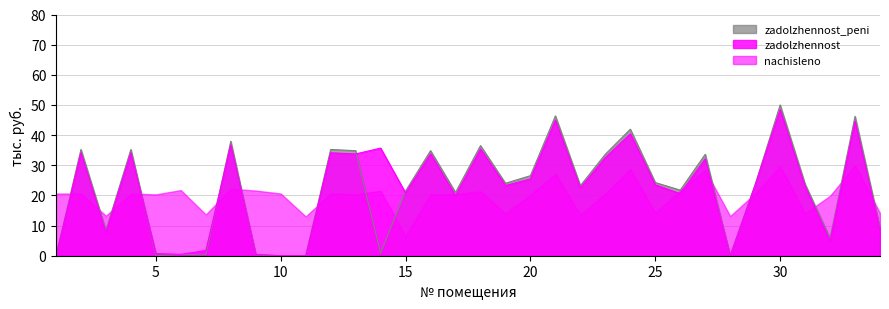

At how many categories does at least one series exceed 24?

17